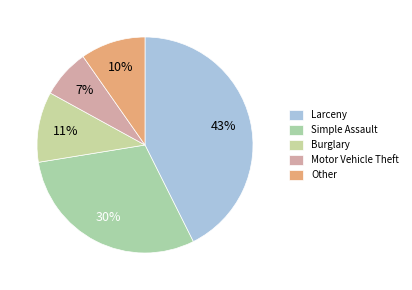

Rank the categories by value from highest to lowest.

Larceny, Simple Assault, Burglary, Other, Motor Vehicle Theft